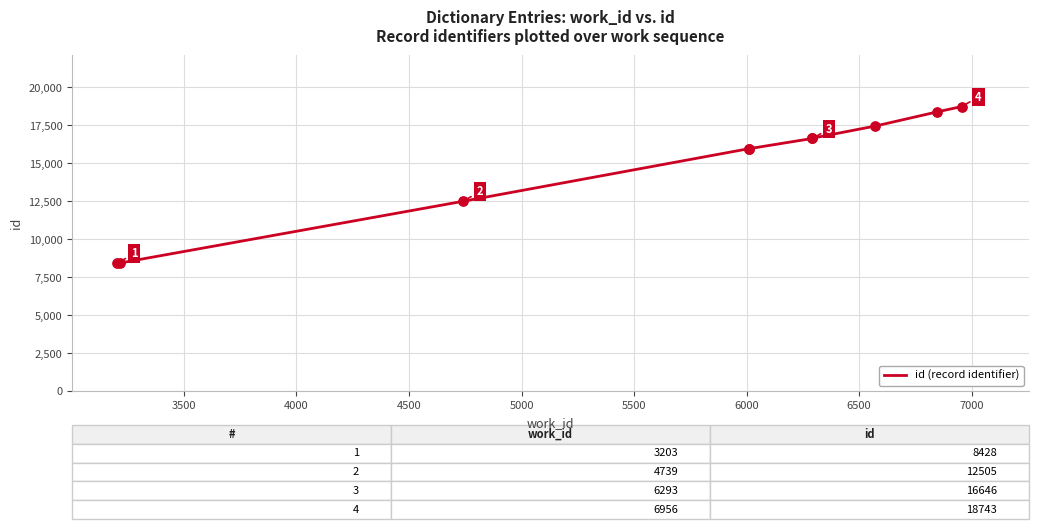

Which has a higher value, 3500 or 6500?

6500